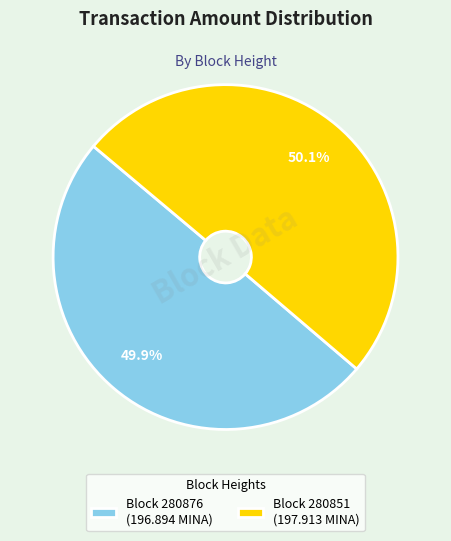

What percentage is NOT represented by Block 280876 (196.894 MINA)?

50.1%